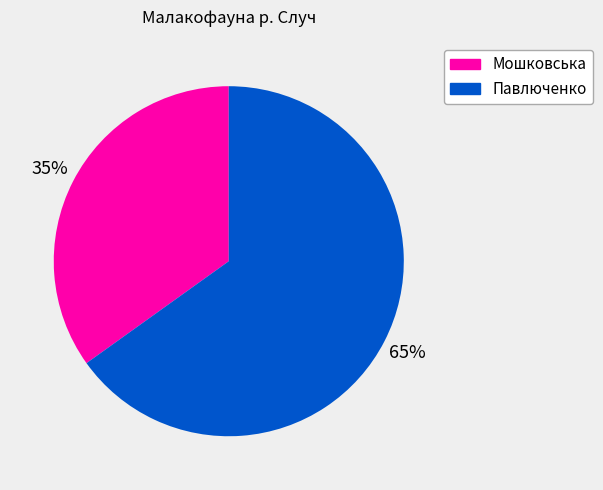

What percentage is the Павлюченко slice, to the nearest percent?

65%